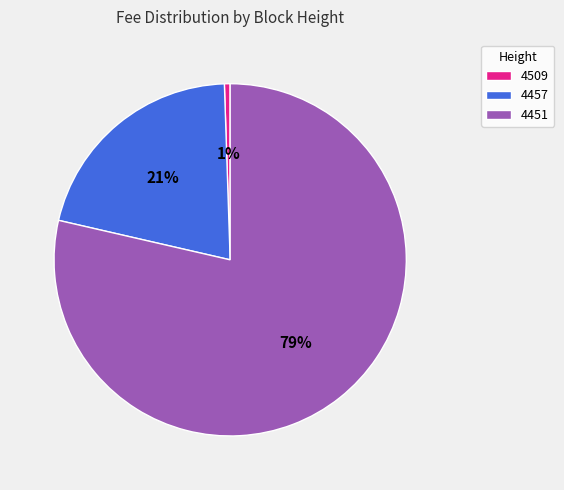

Between 4509 and 4451, which is larger?

4451